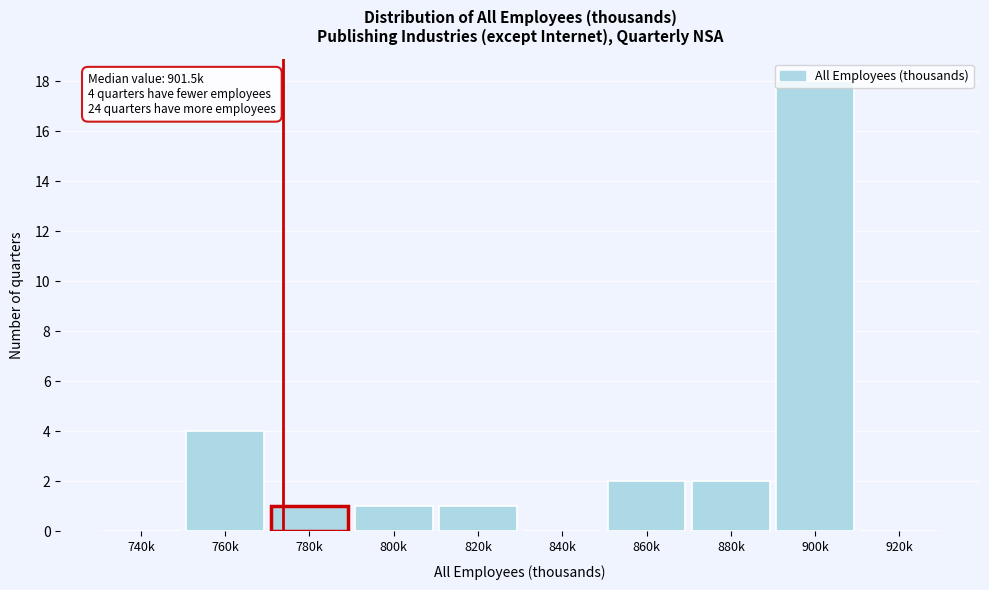

Which category has the highest value across all series?

900k